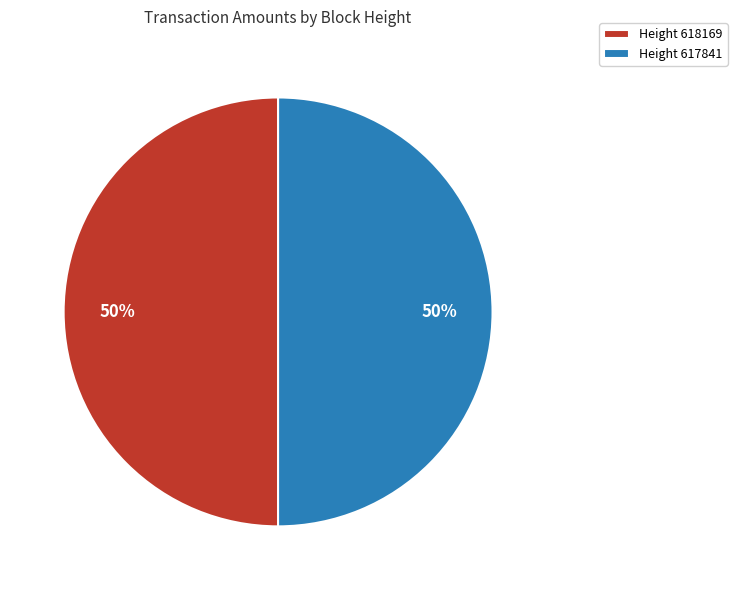

Do Height 618169 and Height 617841 together represent more than half of the pie?

Yes